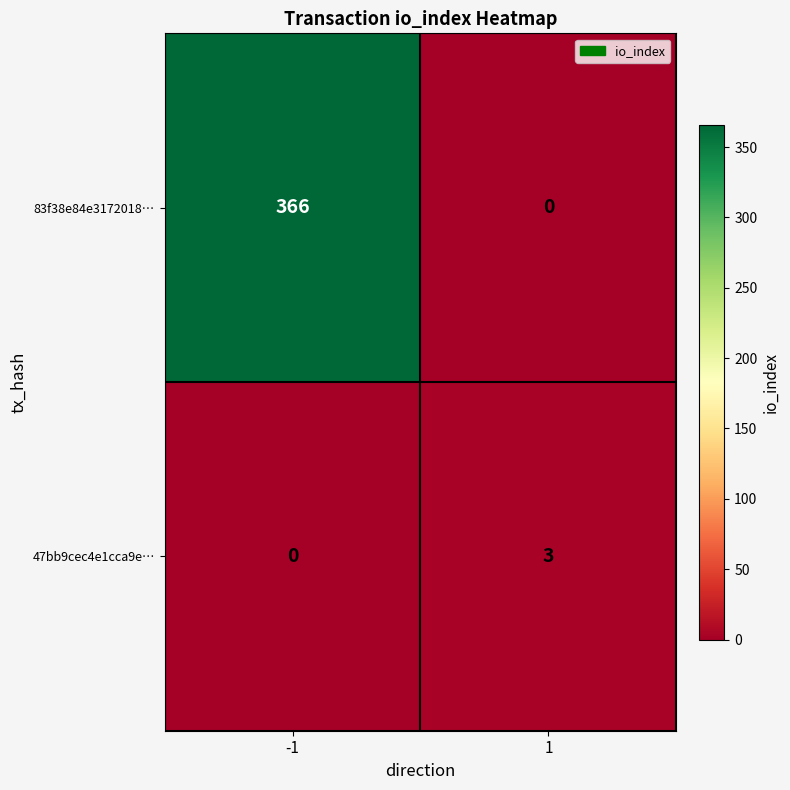

True or false: 47bb9cec4e1cca9e… has a value of 3 at 1.

True